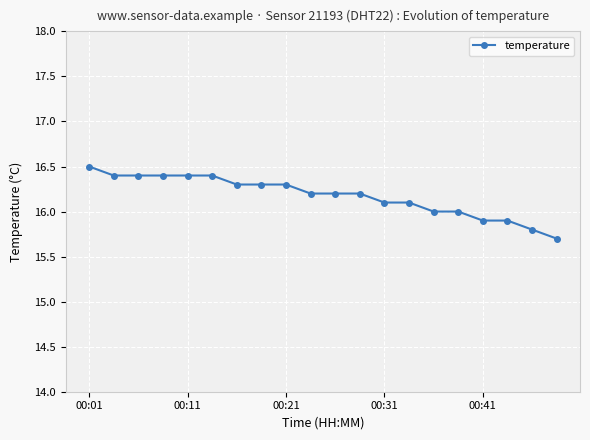

What is the value of the 2nd point from the left?

16.4